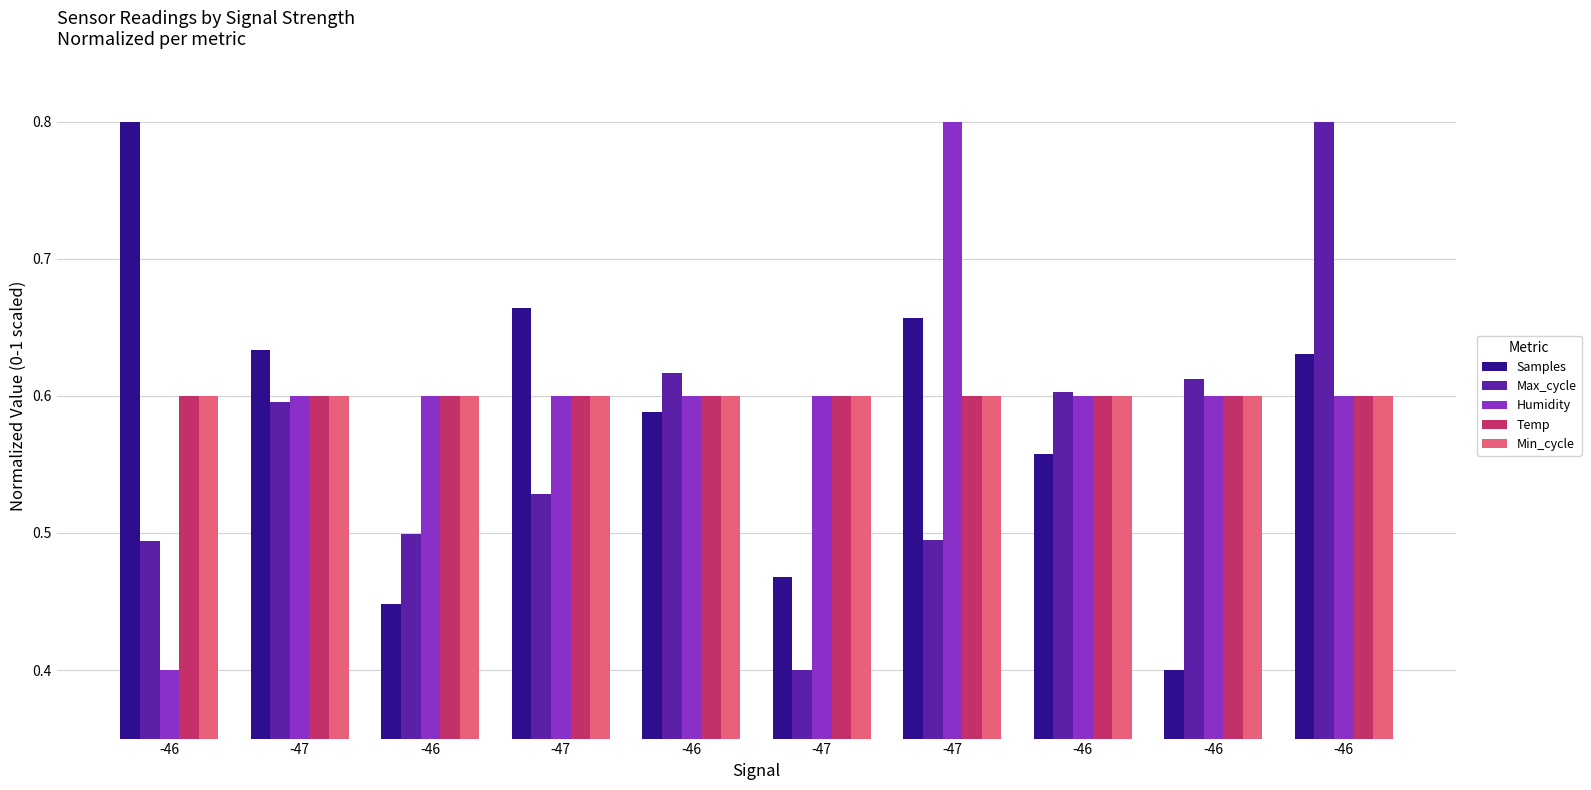

What is the difference between the maximum and minimum values in the Max_cycle series?

0.4